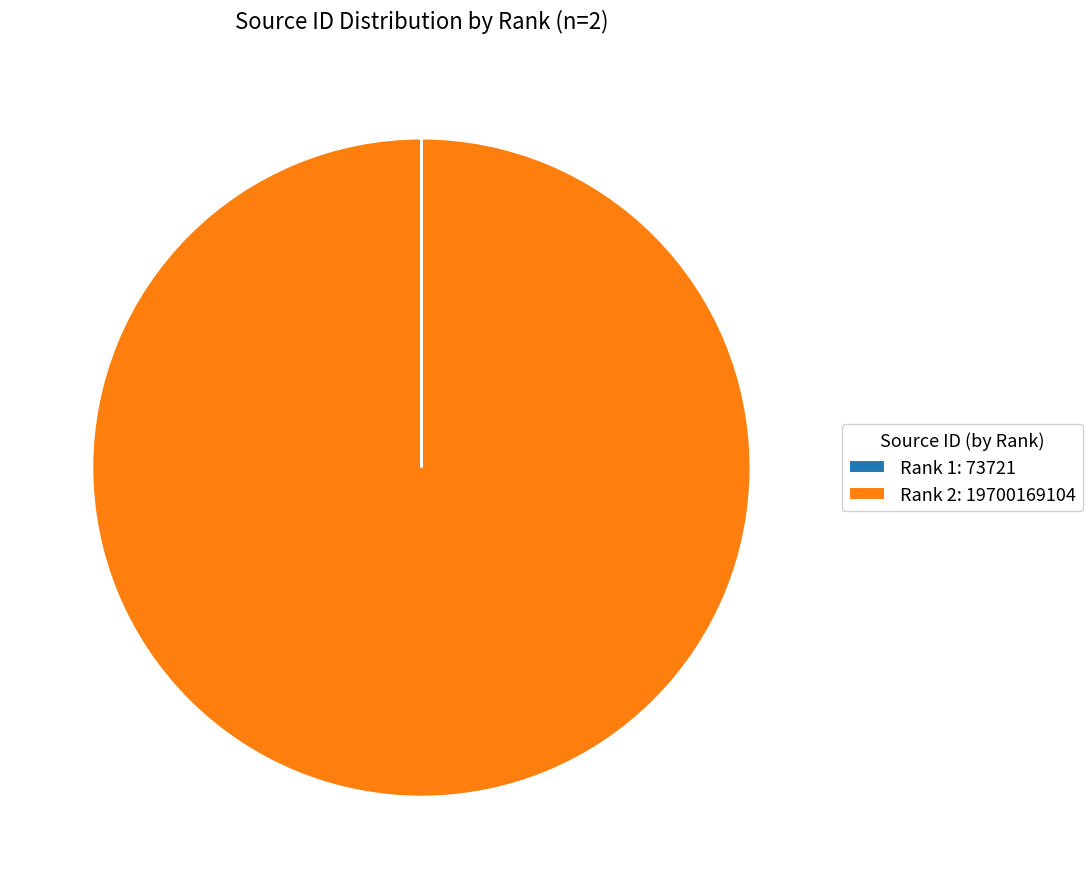

True or false: Rank 2: 19700169104 accounts for 100% of the total.

True